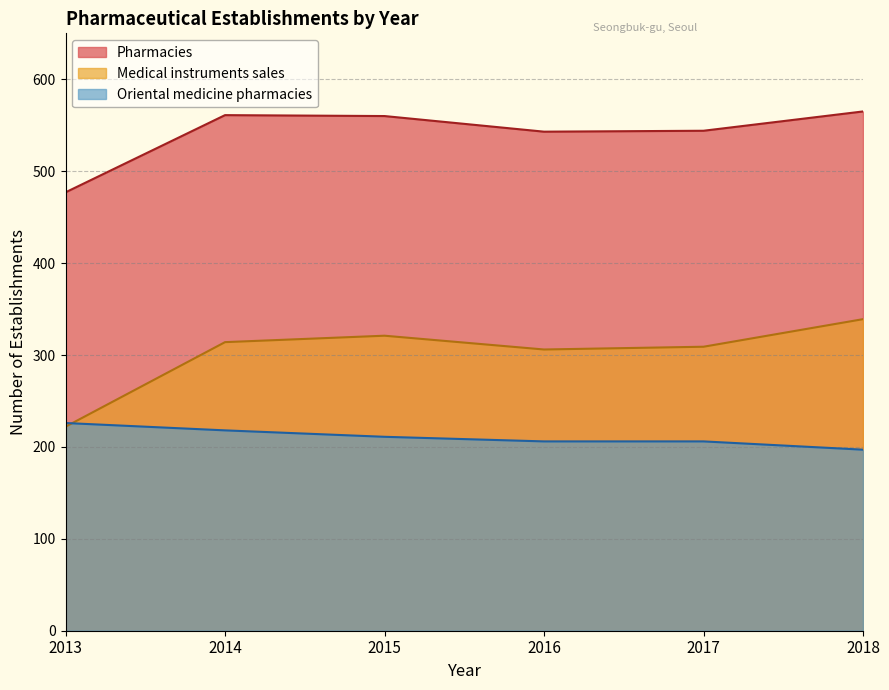

Which has a higher value, 2014 or 2013?

2014